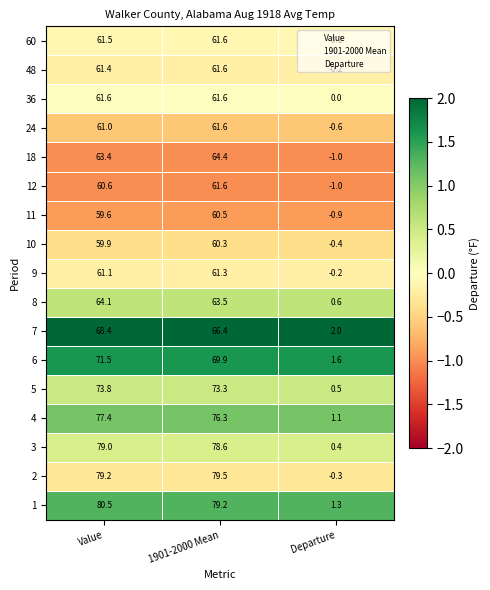

What is the greatest value displayed?

80.5